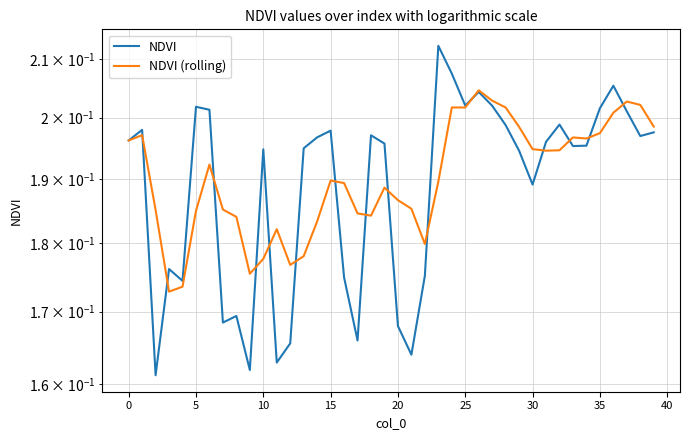

List the series in order of their peak value, lowest first.

NDVI (rolling), NDVI